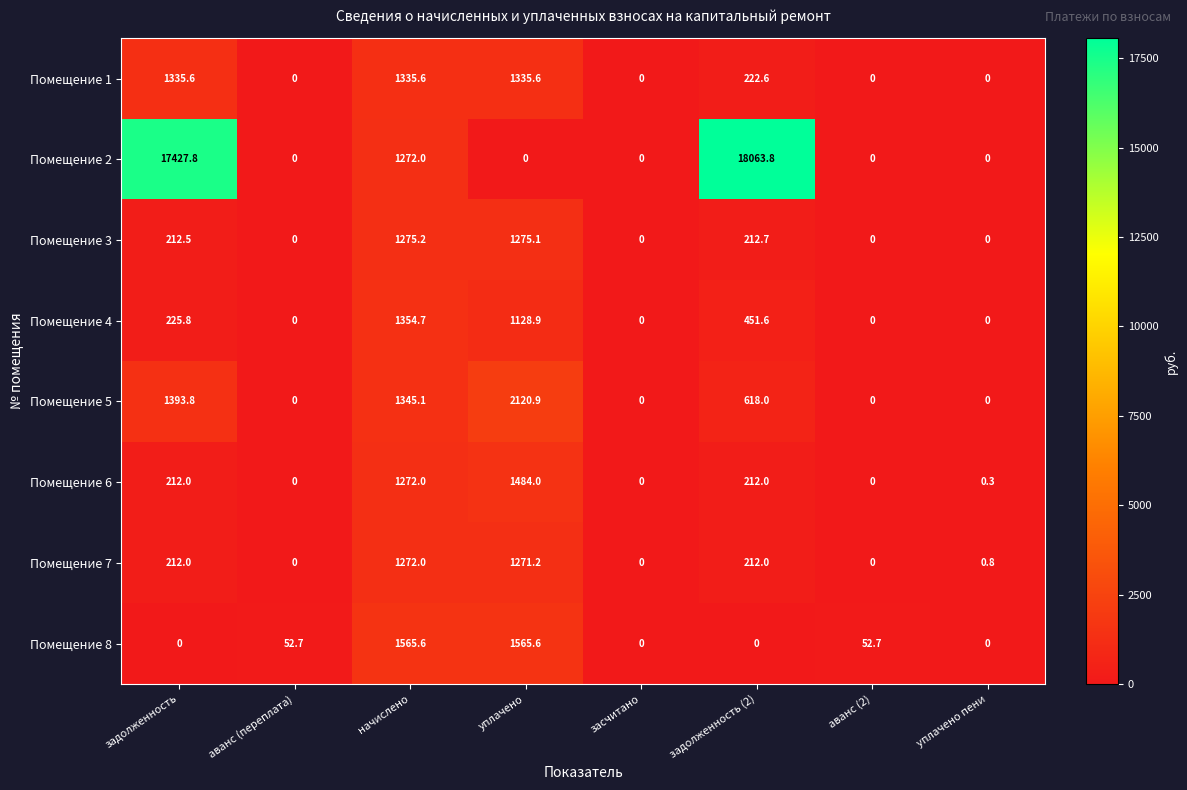

At which label is Помещение 5 closest to 1060?

начислено